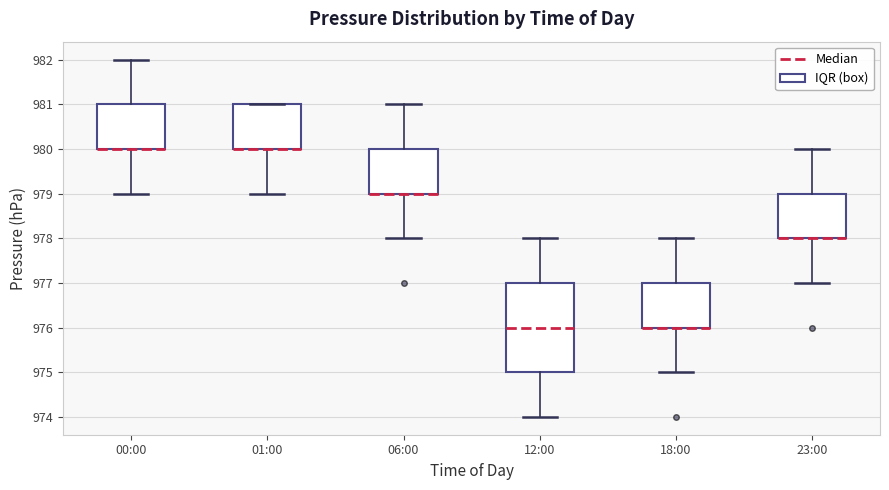

Comparing the boxes themselves (not the whiskers), which one is the tallest?

12:00